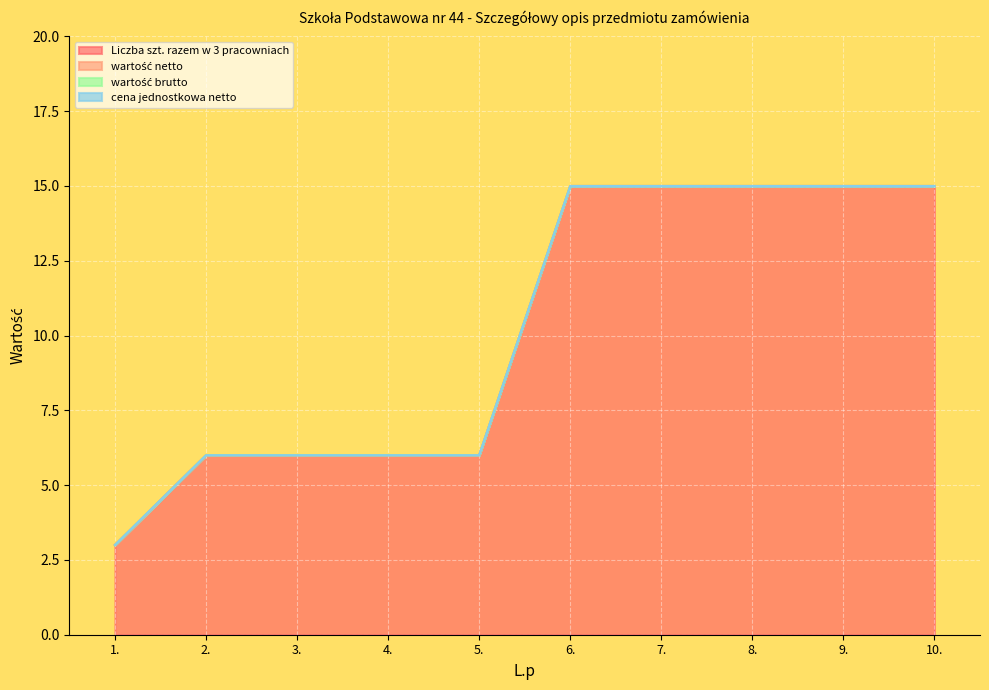

Is the value of Liczba szt. razem w 3 pracowniach at 7. greater than the value of wartość netto at 2.?

Yes